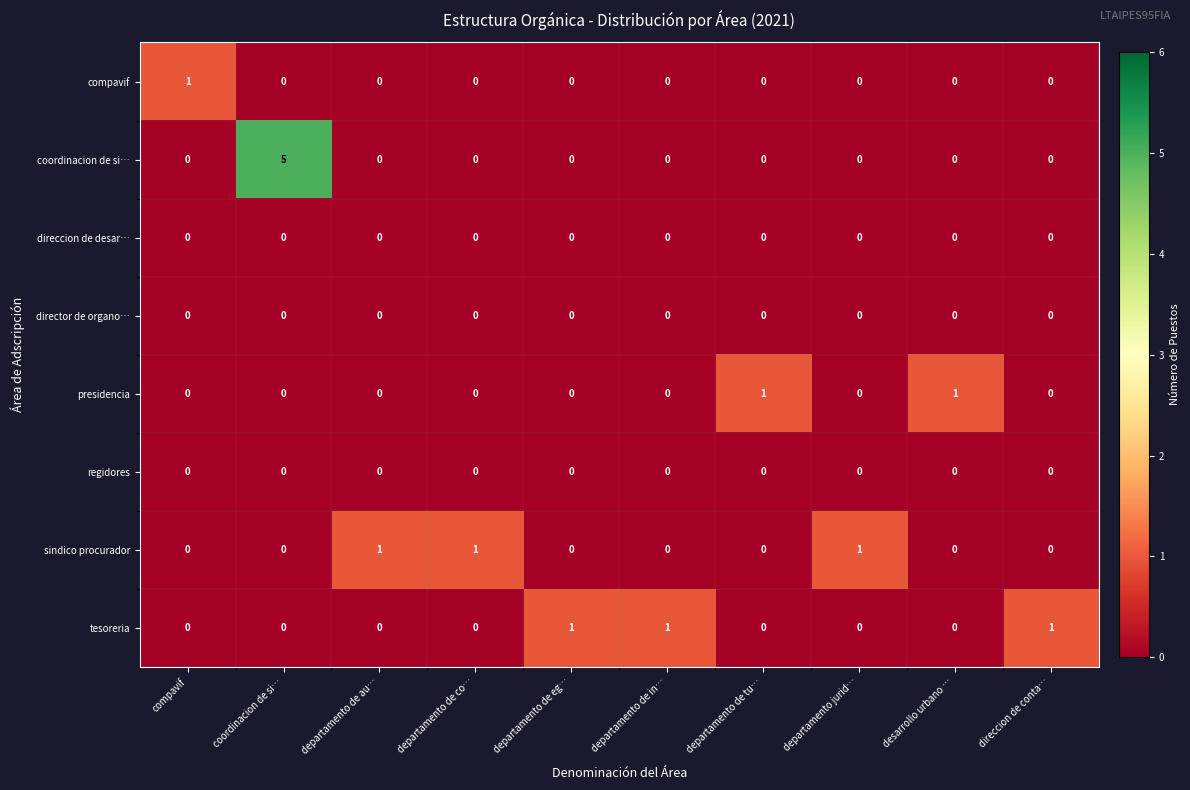

What is the maximum value shown in the chart?

5